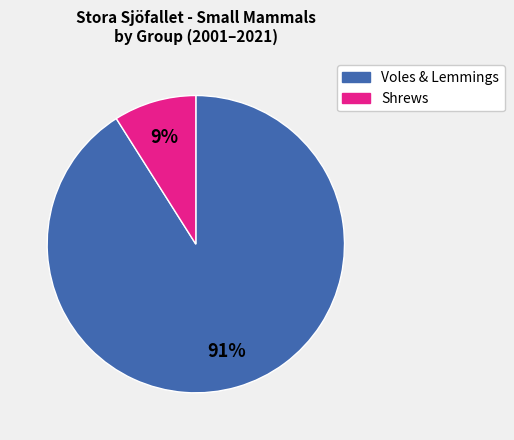

To the nearest percent, what is the difference between the largest and smallest slice percentages?

82%